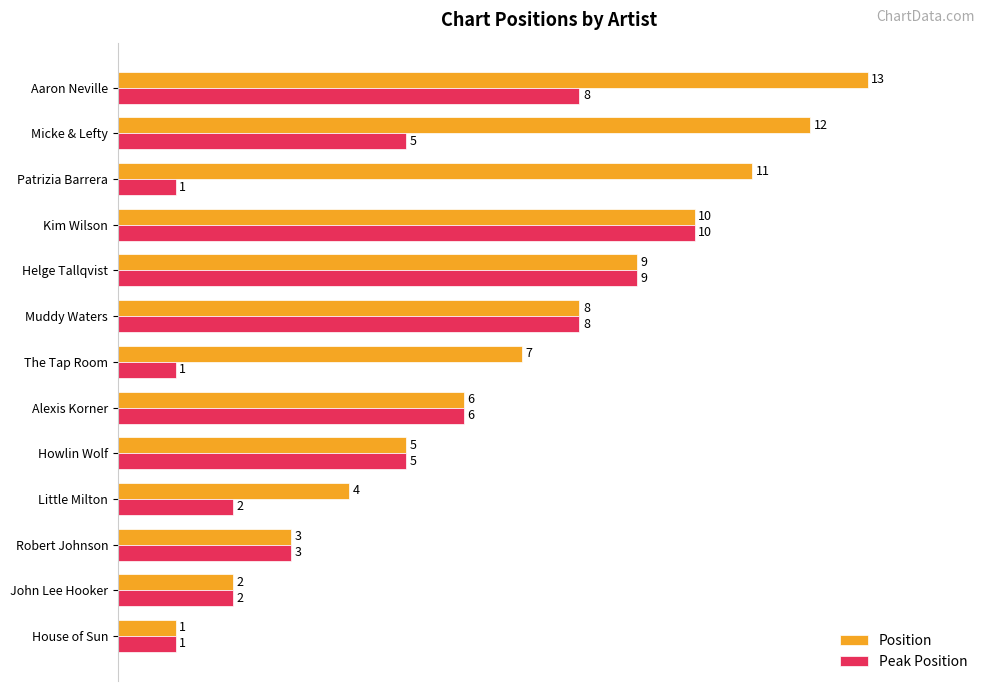

What are all the series names shown in the legend?

Position, Peak Position